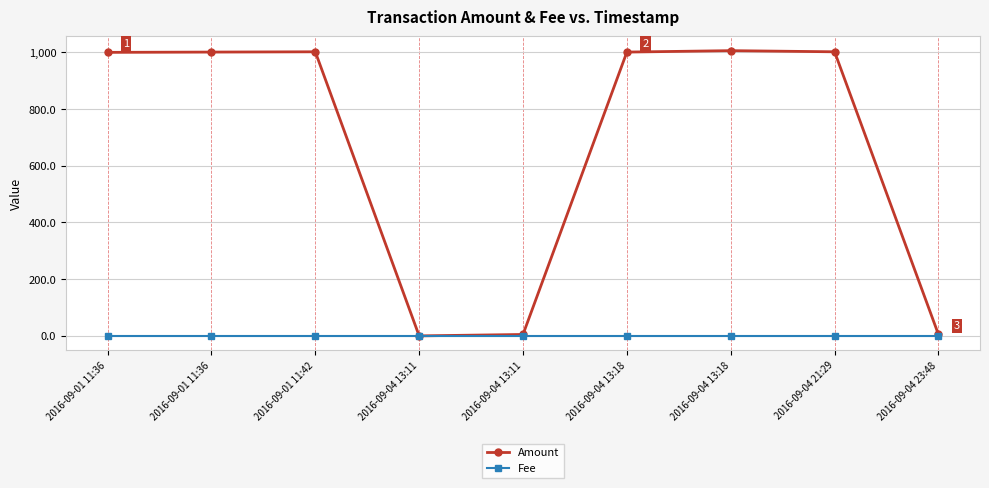

Does the chart have visible grid lines?

Yes